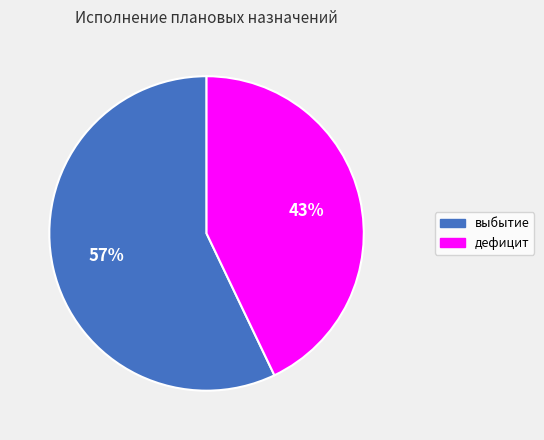

Is there any slice that represents more than half of the pie?

Yes